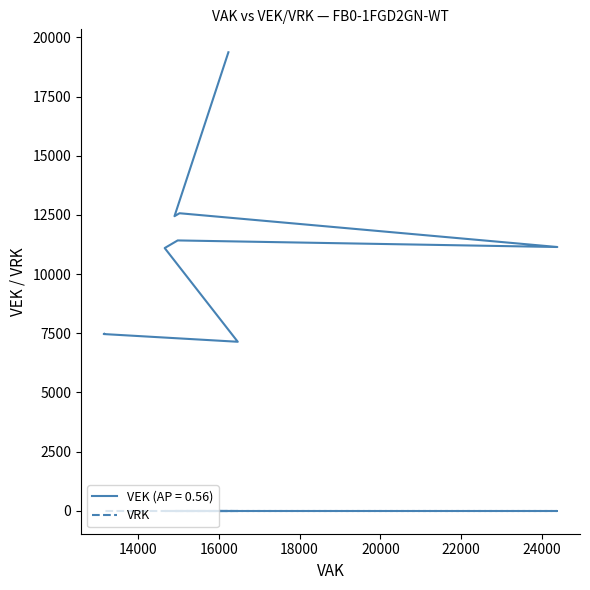

How many values in the VAK series exceed 14978?

5